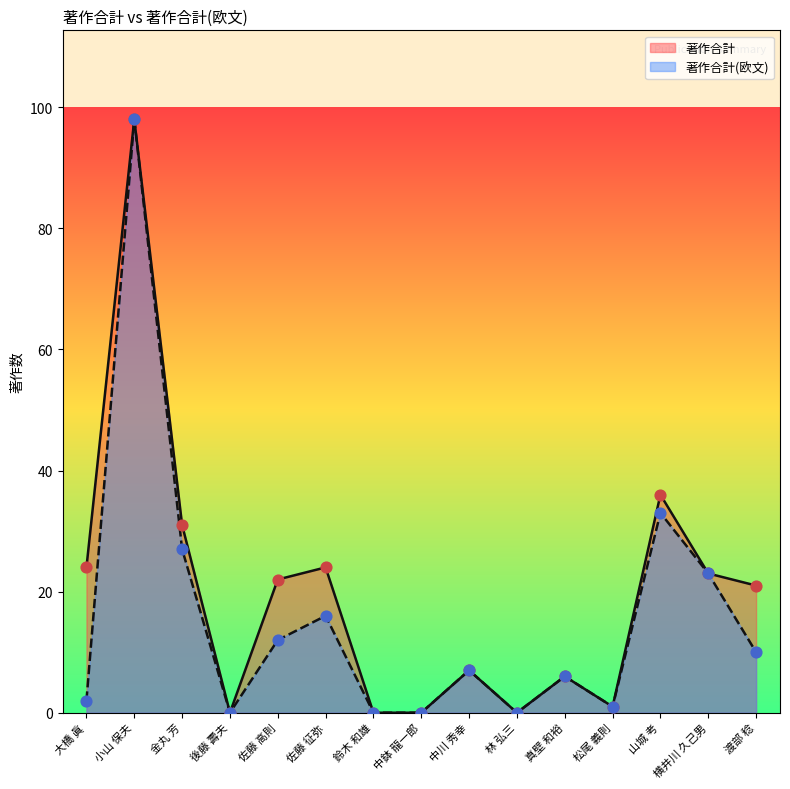

Which series has the largest total across all categories?

著作合計